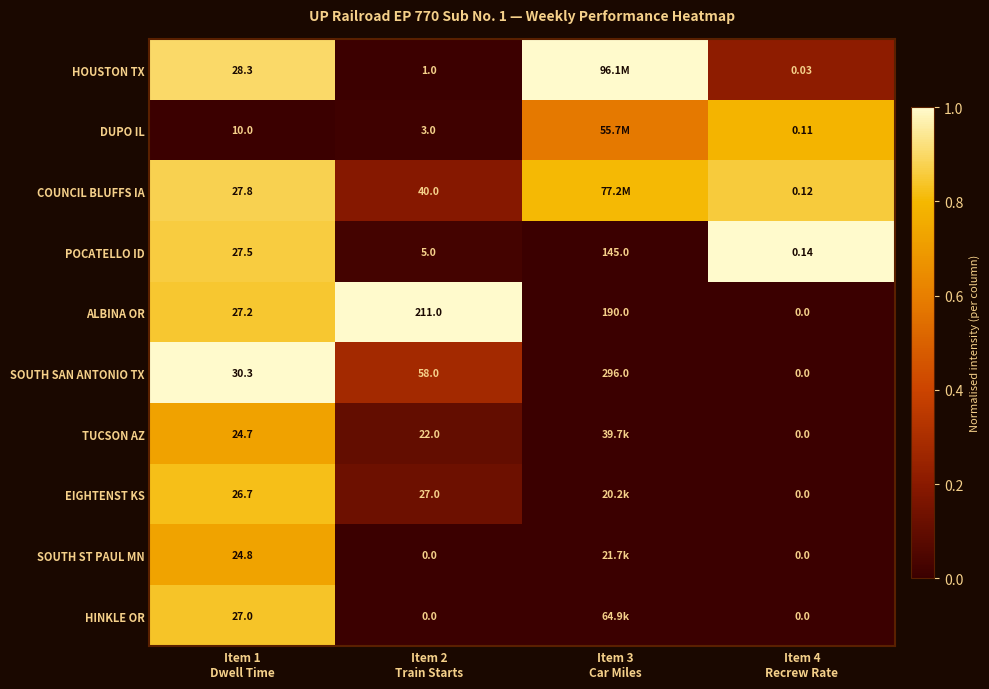

Count the number of categories in the chart.

4